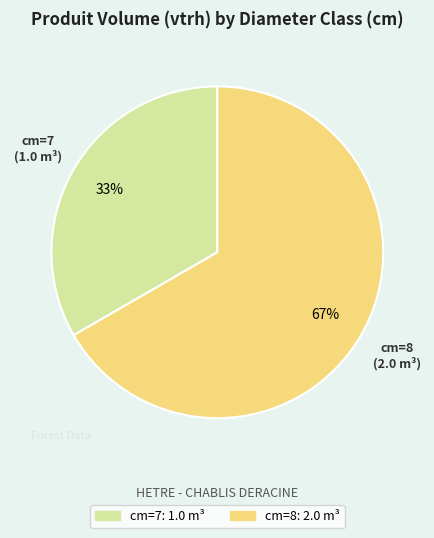

True or false: cm=8 accounts for 54% of the total.

False